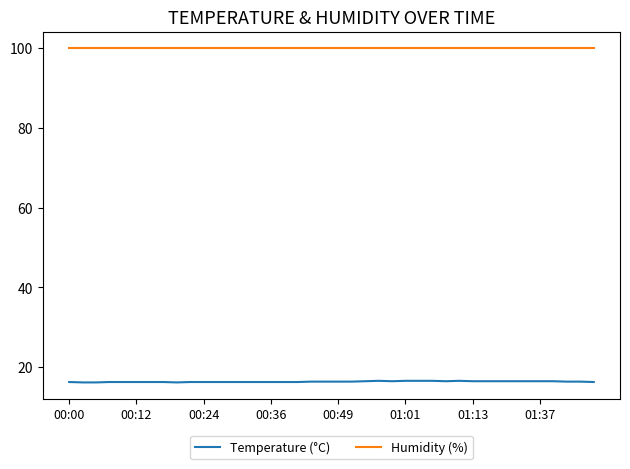

What is the minimum value shown in the chart?

16.2